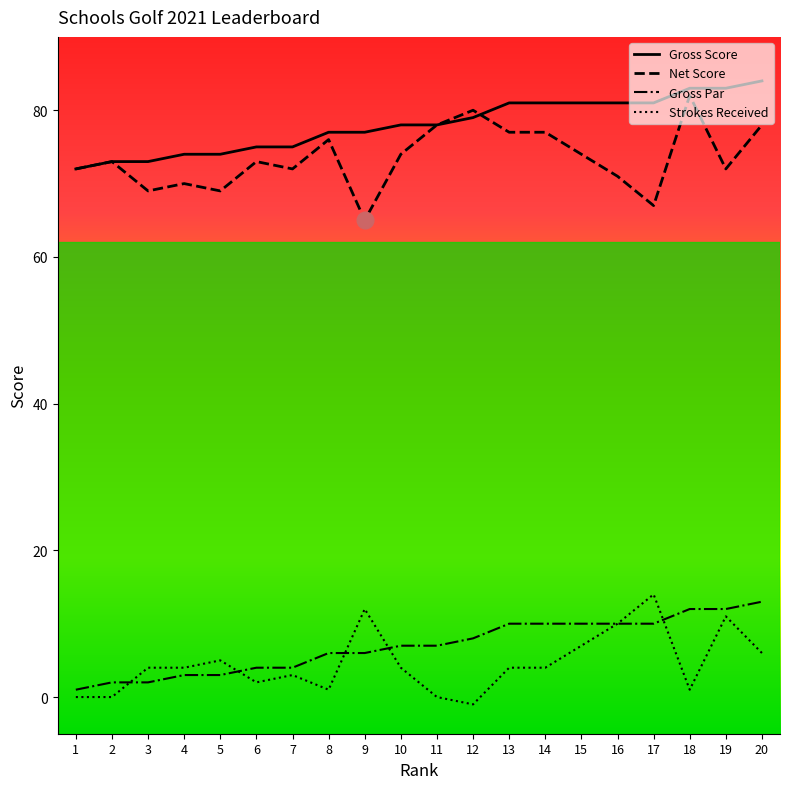

Reading right to left, what are all the values shown in this chart?

Gross Score: 84	83	83	81	81	81	81	81	79	78	78	77	77	75	75	74	74	73	73	72
Net Score: 78	72	82	67	71	74	77	77	80	78	74	65	76	72	73	69	70	69	73	72
Gross Par: 13	12	12	10	10	10	10	10	8	7	7	6	6	4	4	3	3	2	2	1
Strokes Received: 6	11	1	14	10	7	4	4	-1	0	4	12	1	3	2	5	4	4	0	0